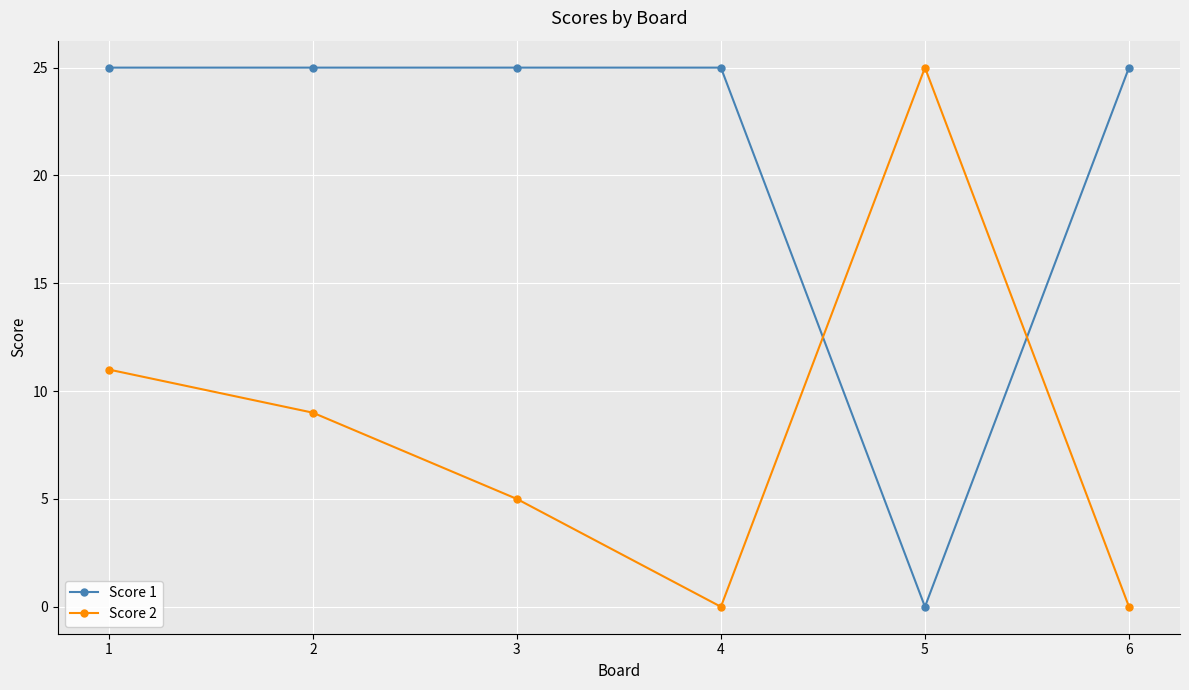

Which category has the highest value in the Score 2 series?

5